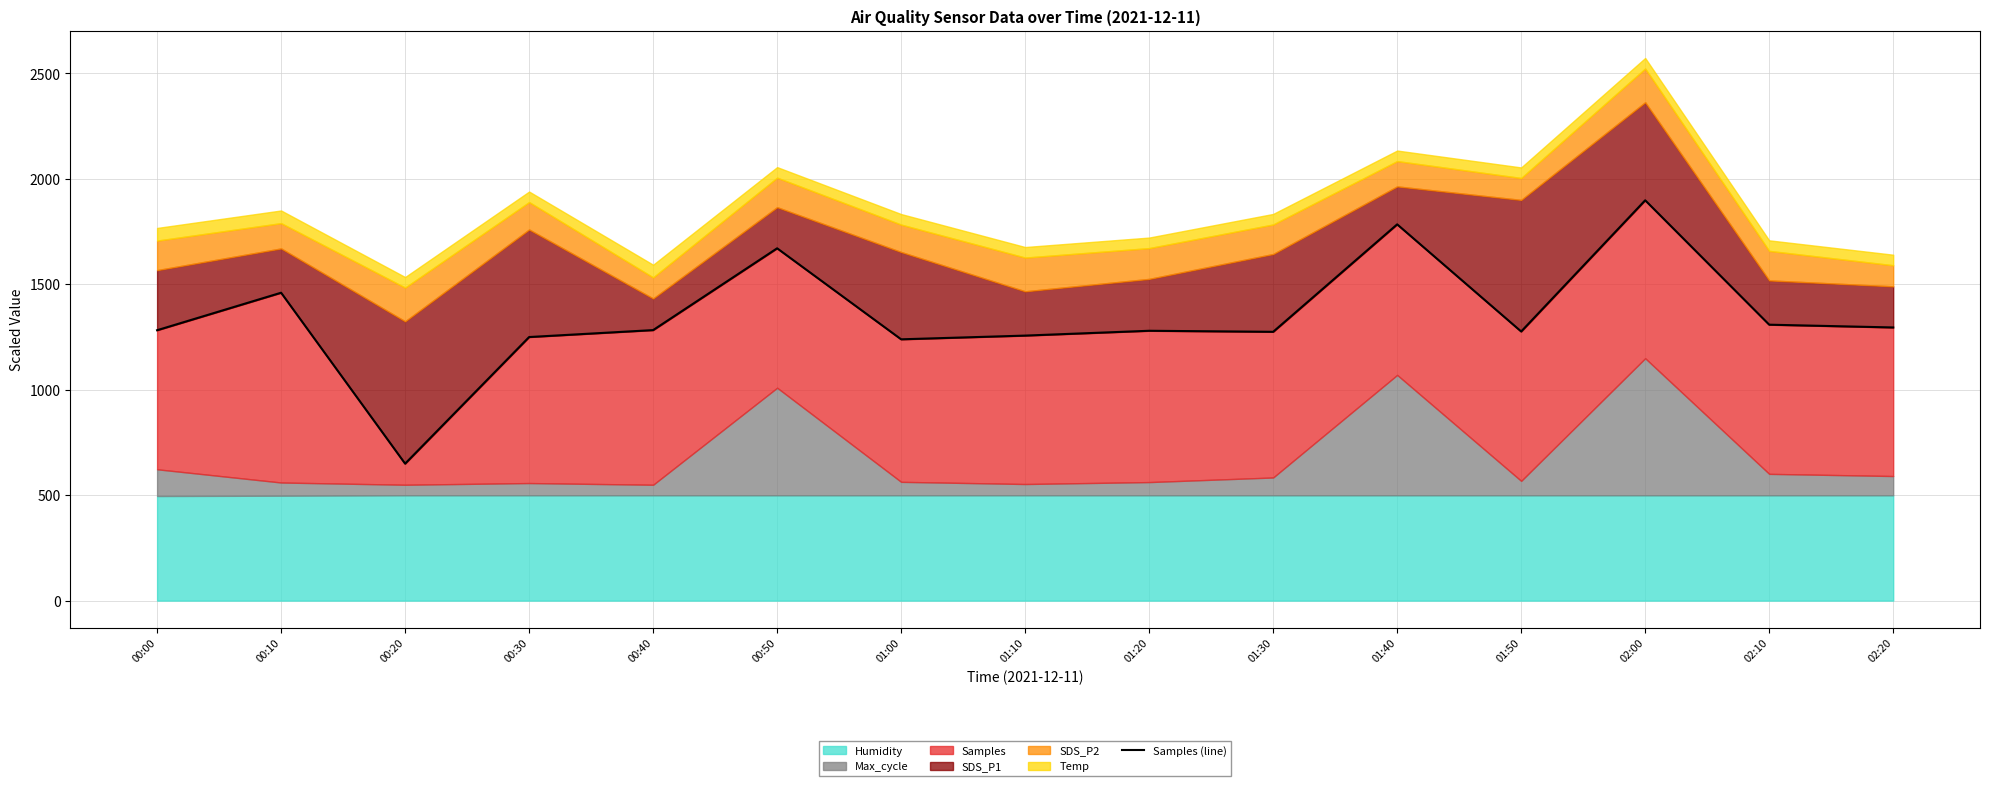

Reading left to right, extract all data points from this chart.

1282.3	1460.1	649.5	1250.0	1282.9	1670.8	1239.2	1256.8	1279.7	1274.7	1784.4	1276.2	1898.4	1308.5	1295.4